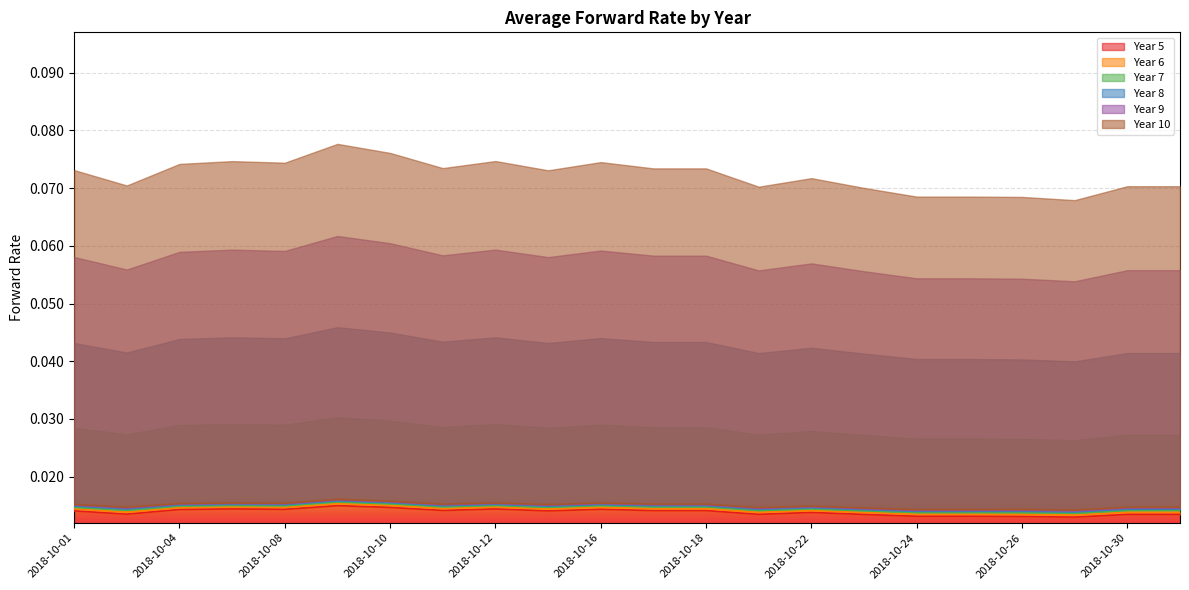

Which series has the largest total across all categories?

Year 10